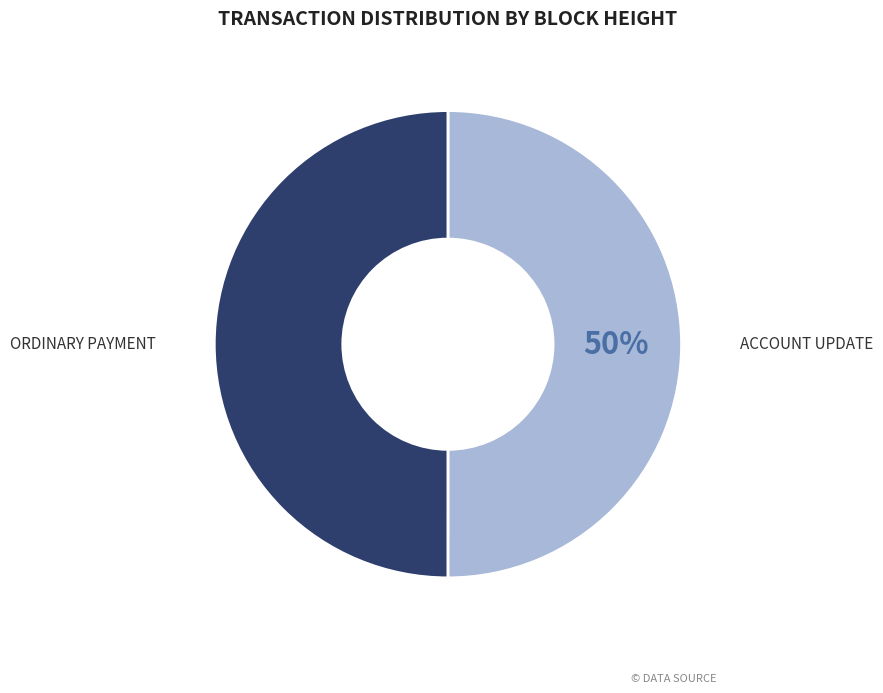

To the nearest percent, what is the average slice percentage?

50%